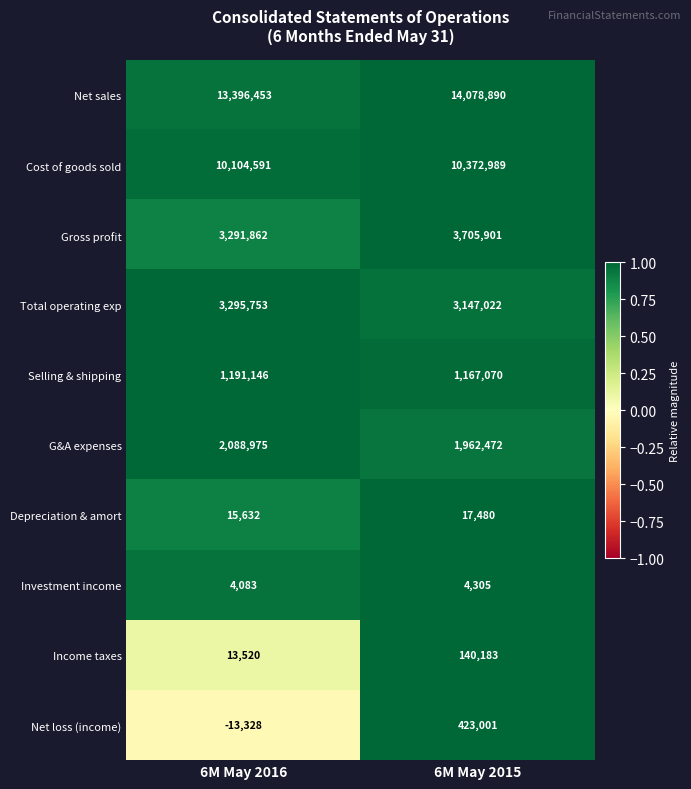

What is the total value across all series at 6M May 2016?

33388687